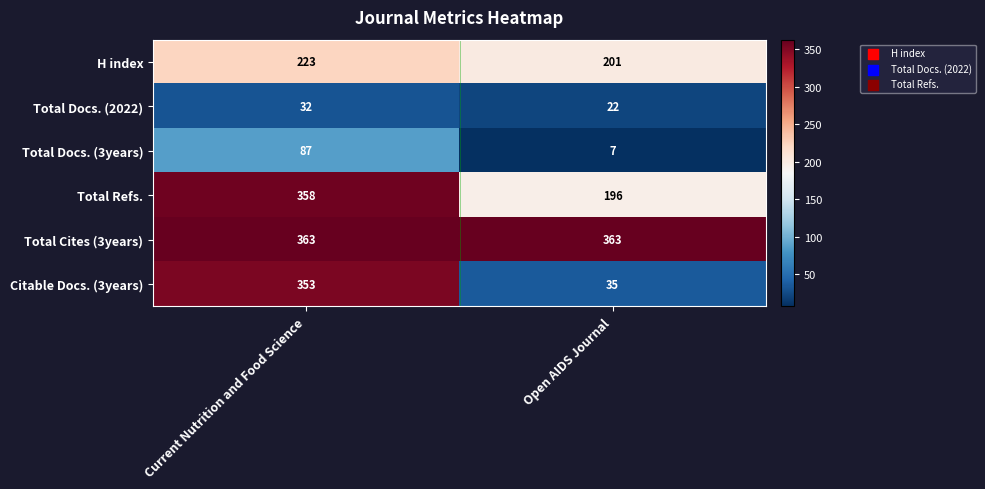

What value does the H index series have at Open AIDS Journal, to the nearest 5?

200